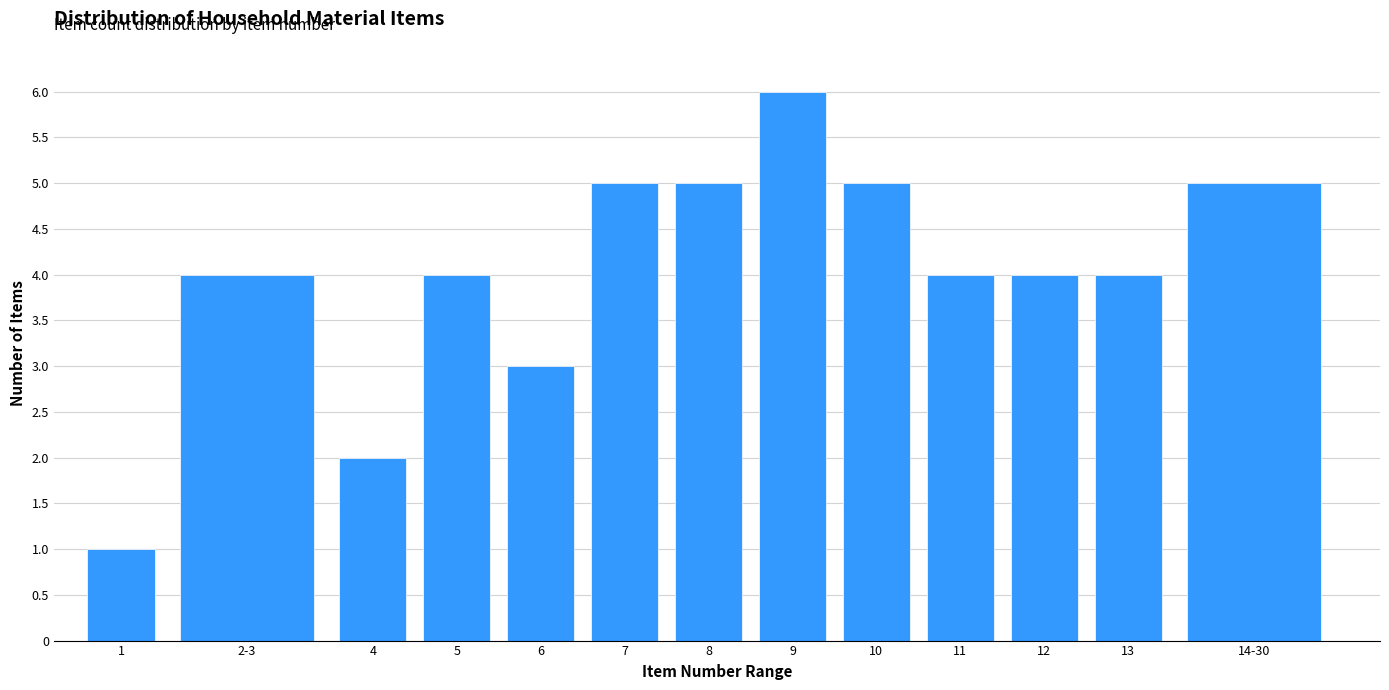

Reading right to left, list all the values displayed in this chart.

5	4	4	4	5	6	5	5	3	4	2	4	1